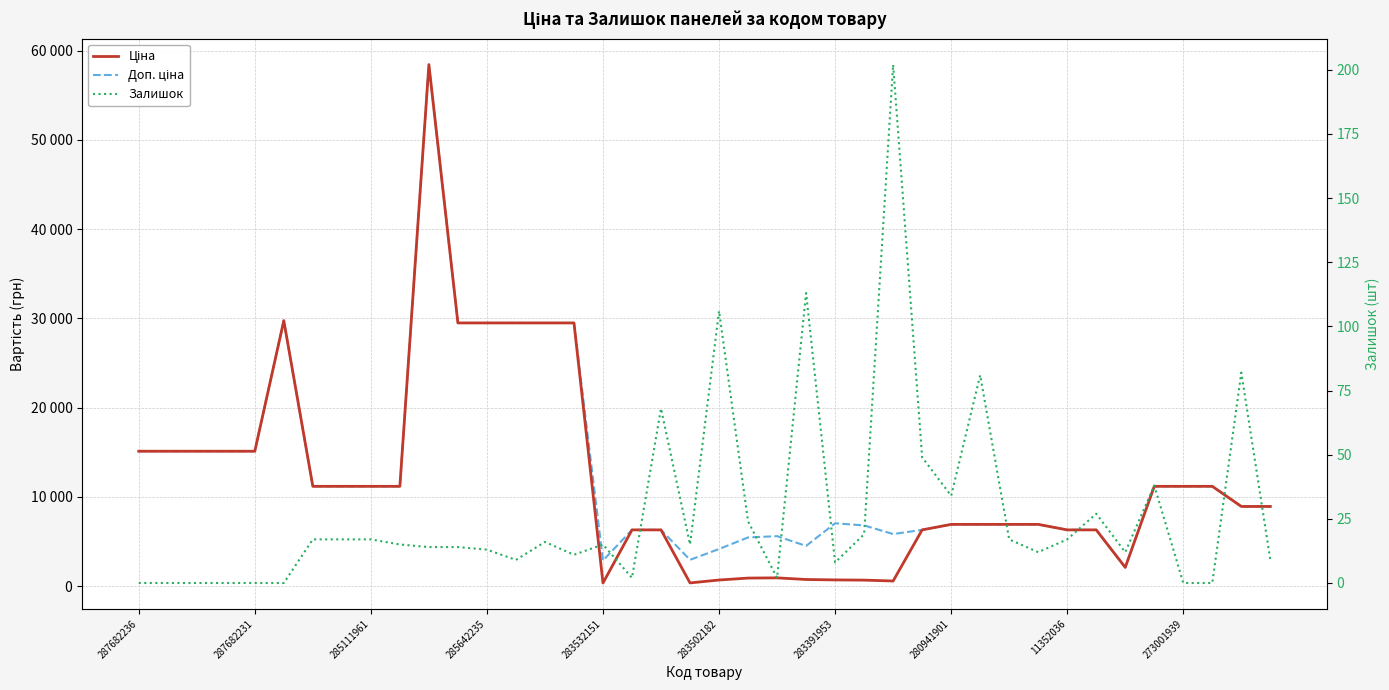

What is the label of the 35th point from the left?

34